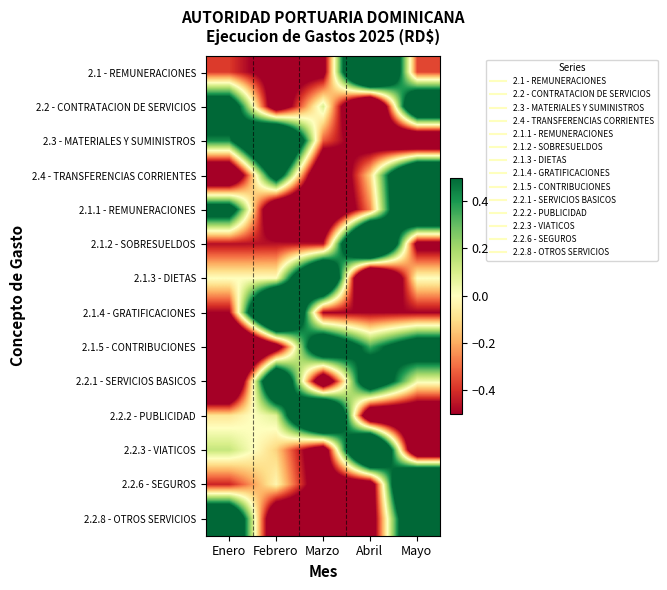

Which has a higher value, Enero or Mayo?

Mayo